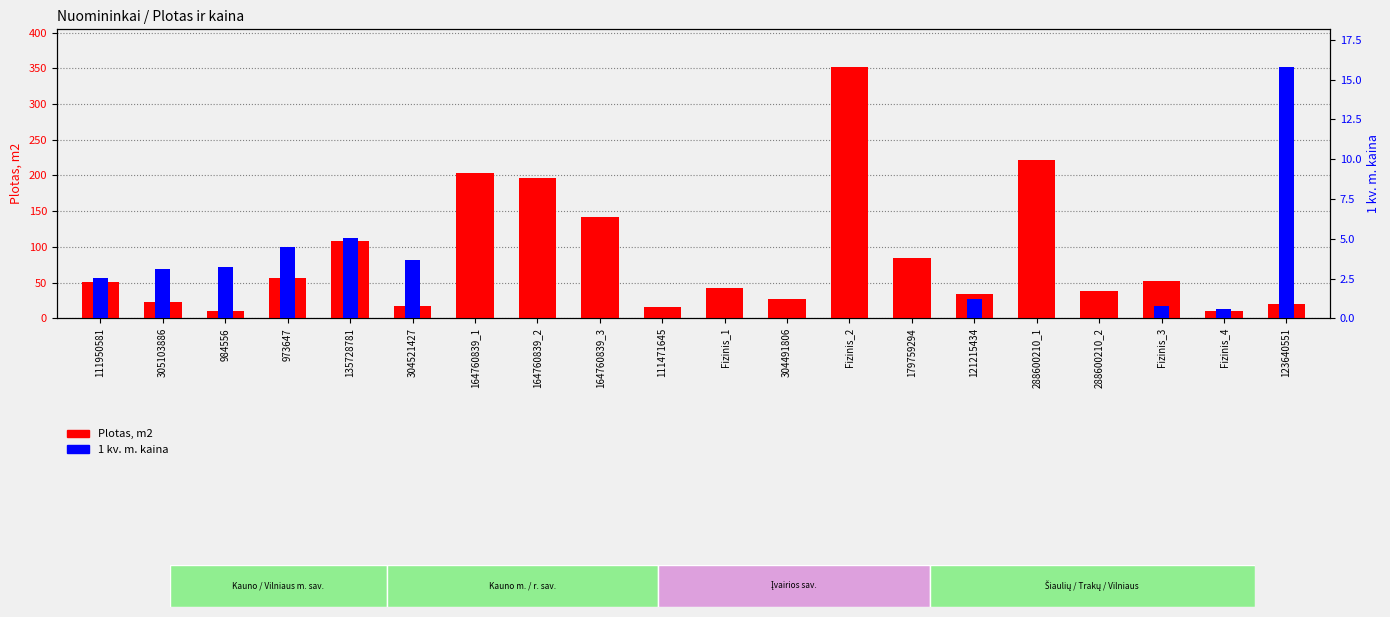

What is the sum of all 1 kv. m. kaina values?

40.4